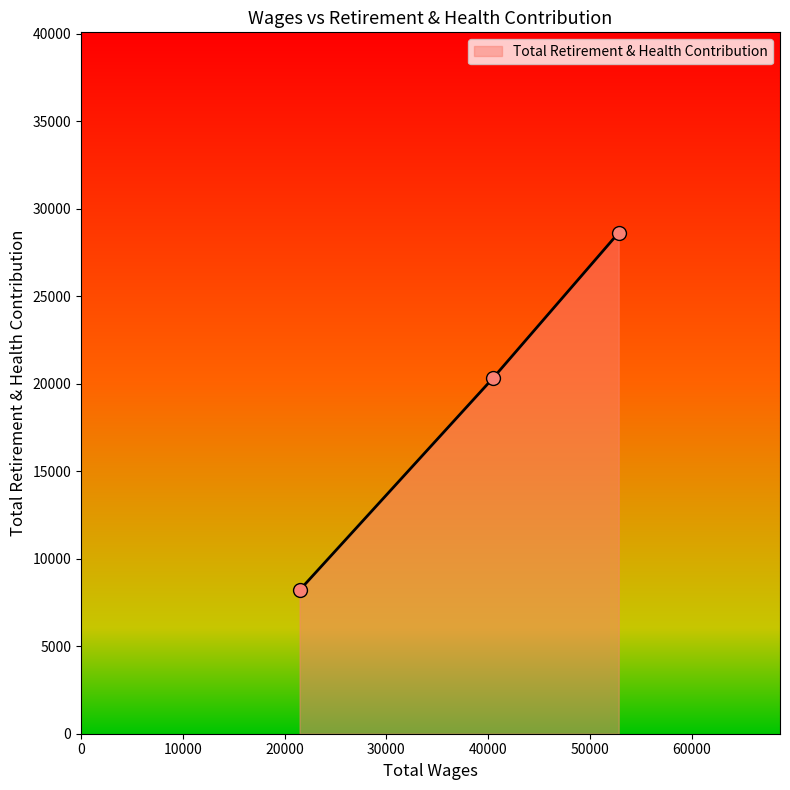

What is the greatest value displayed?

28626